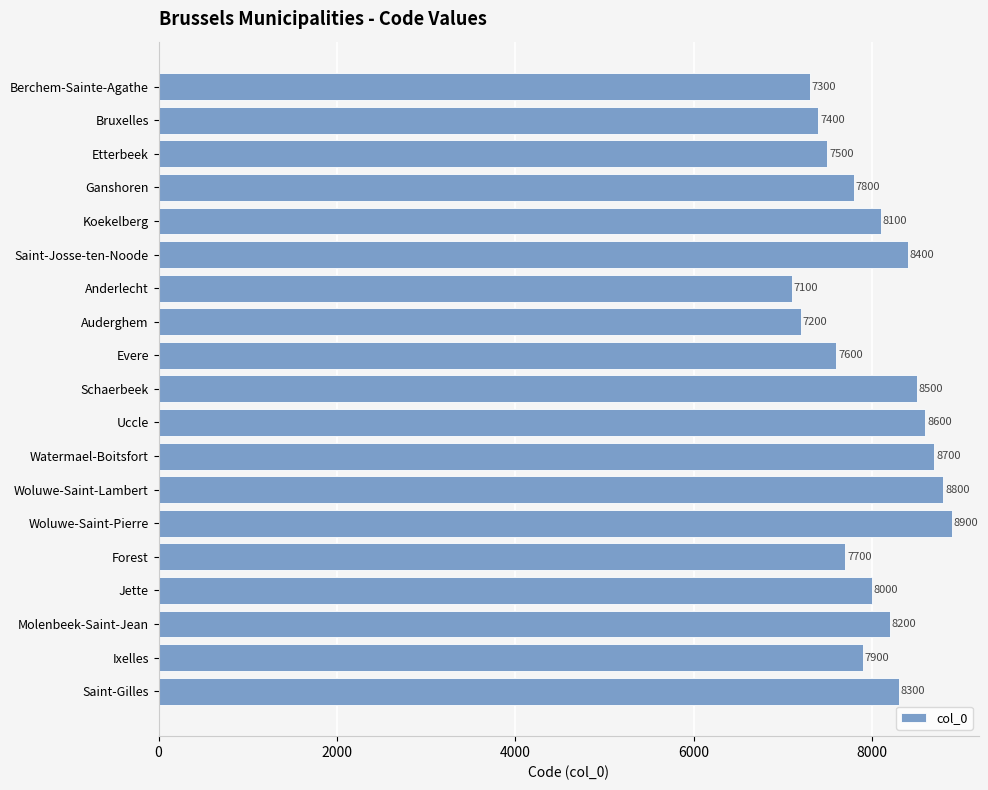

What is the sum of all values?

152000